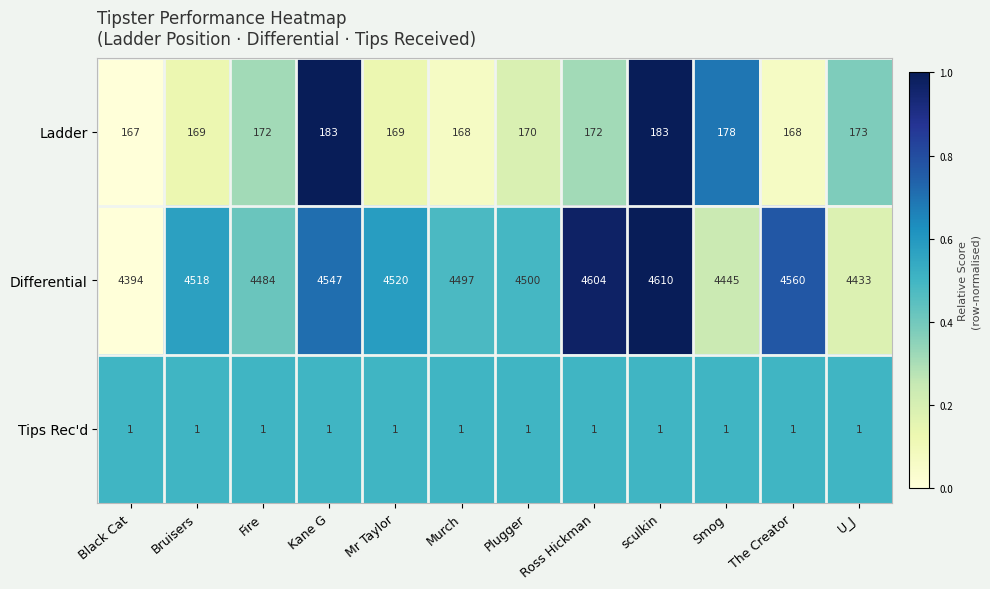

Which category has the lowest value in the Ladder series?

Black Cat